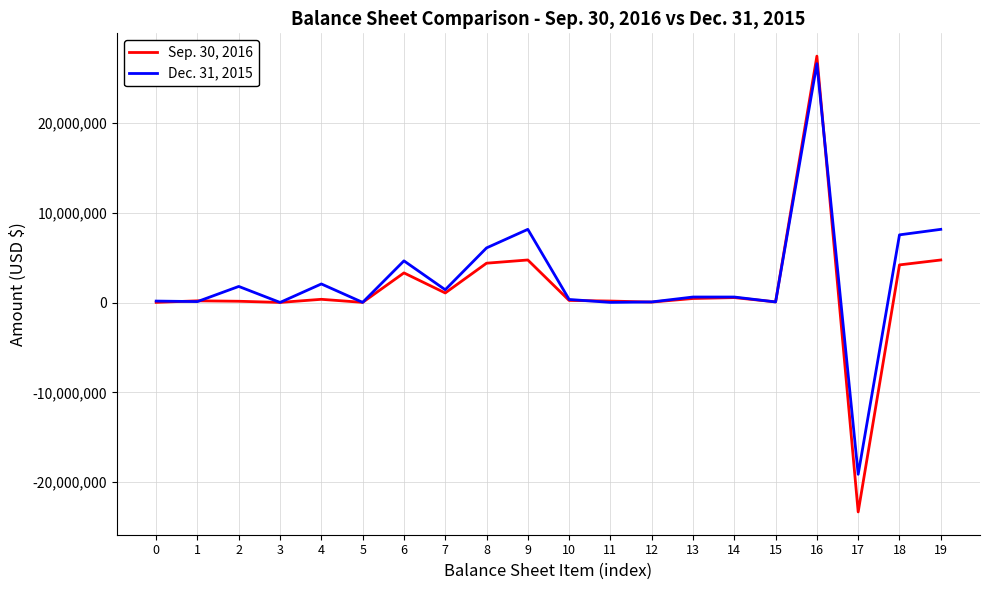

What is the maximum value shown in the chart?

27415827